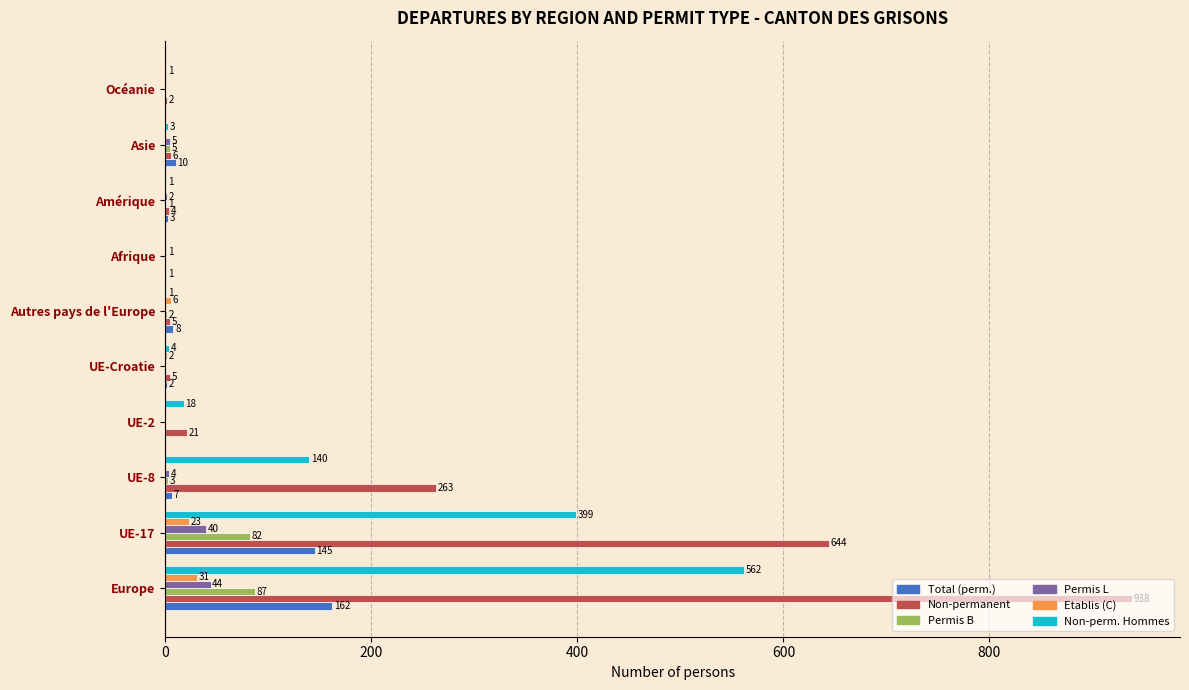

At which label is Etablis (C) closest to 15?

UE-17